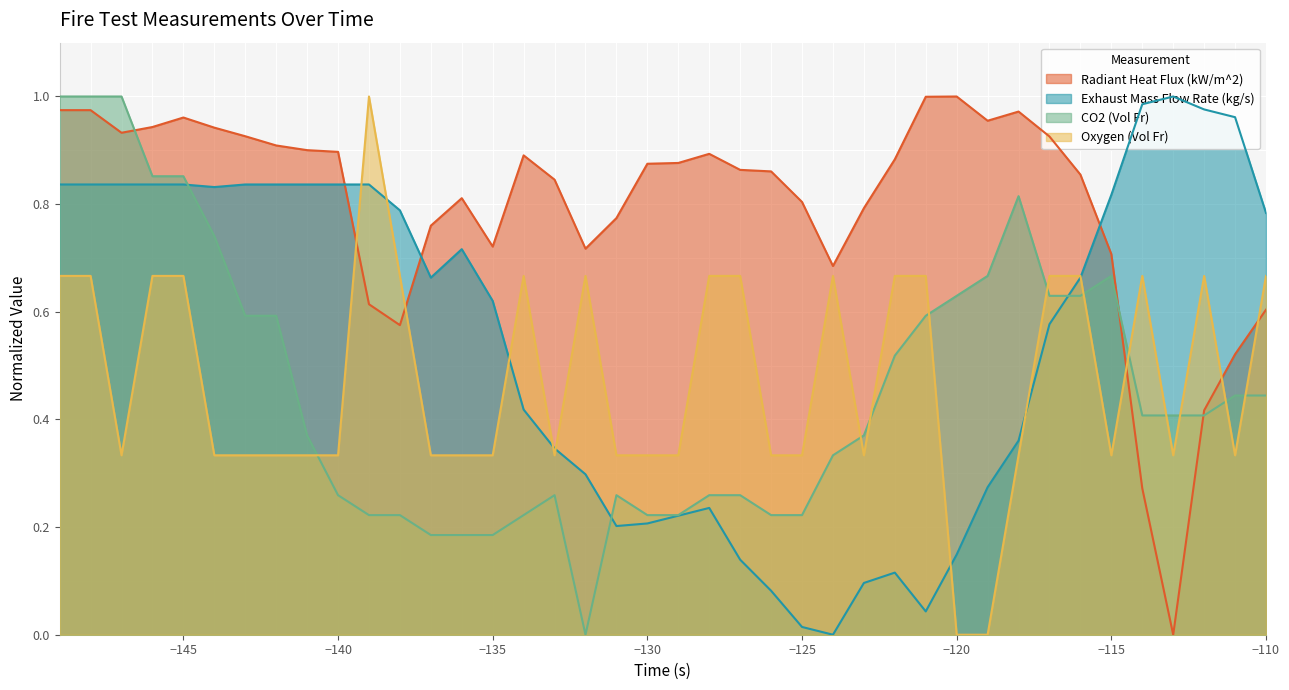

Does the chart have visible grid lines?

No